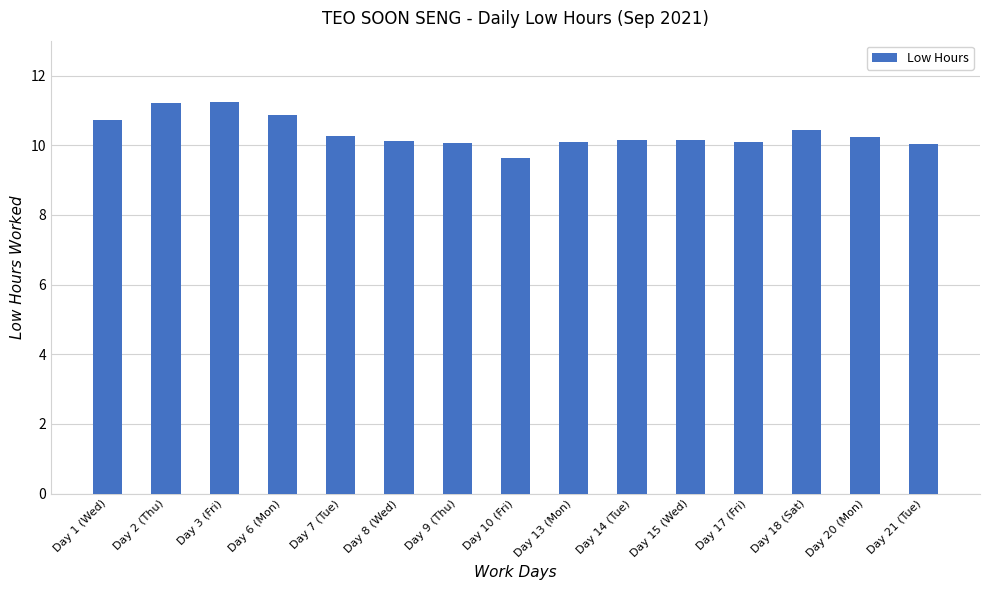

What is the difference between the maximum and minimum values?

1.6